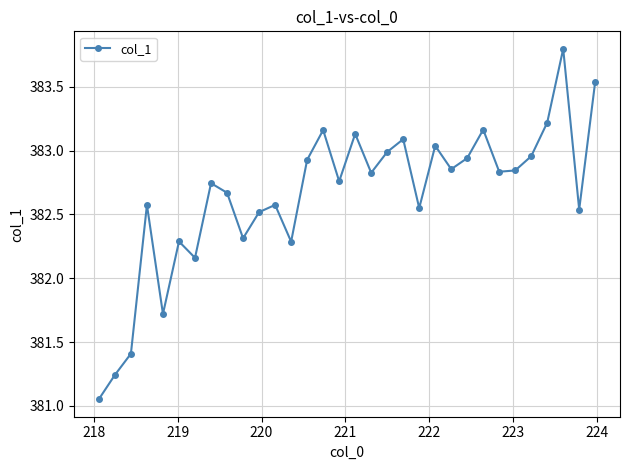

What is the sum of all values?

12244.7